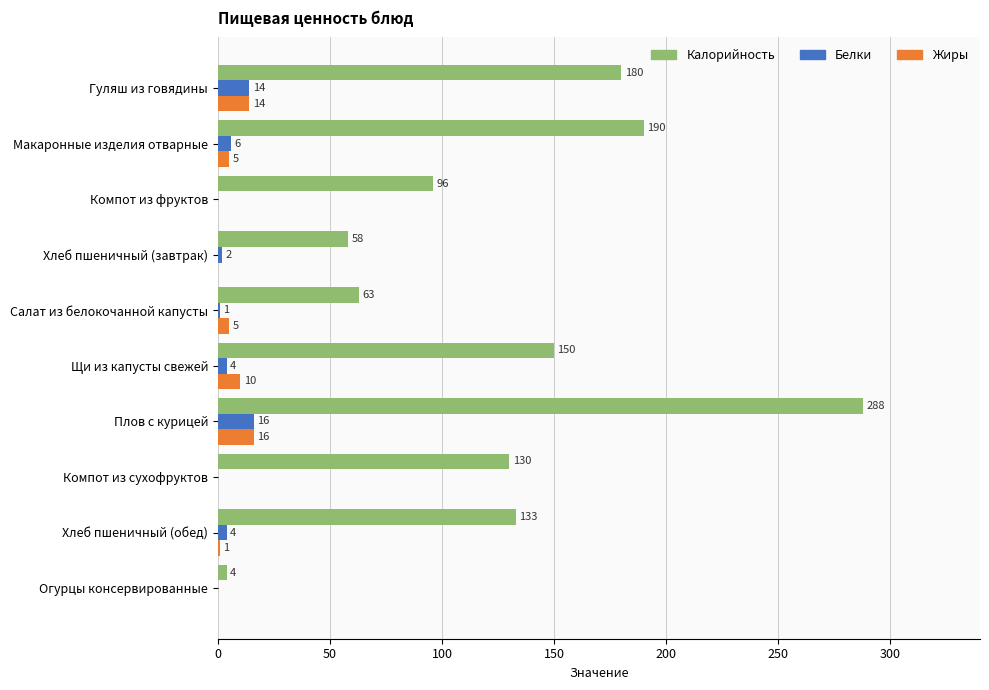

True or false: Калорийность has a value of 101 at Плов с курицей.

False